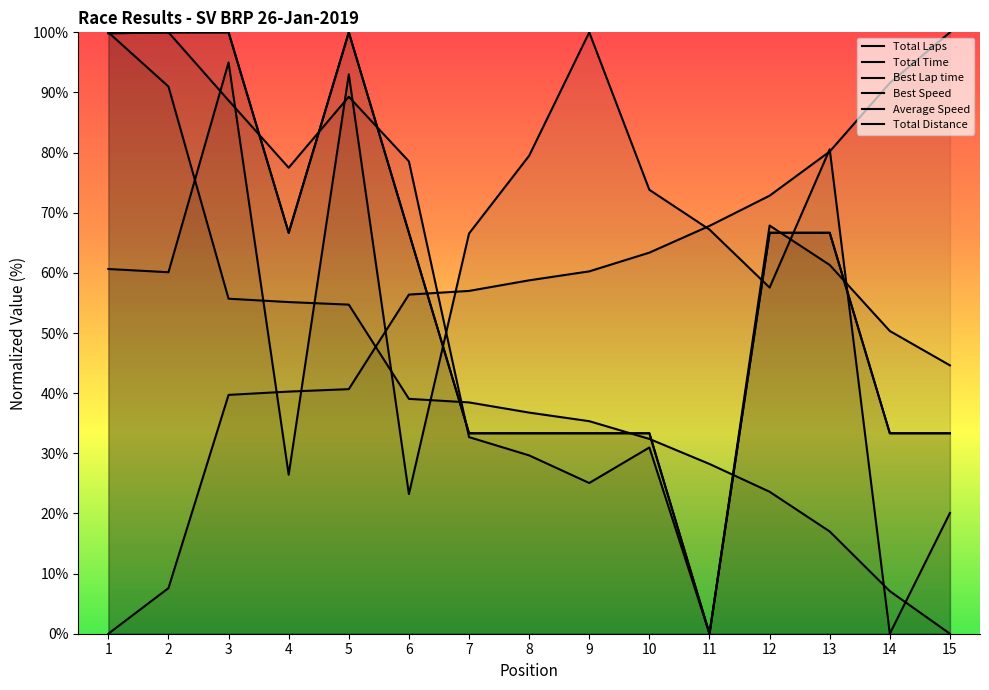

What is the difference between the maximum and minimum values in the Total Laps series?

100.0